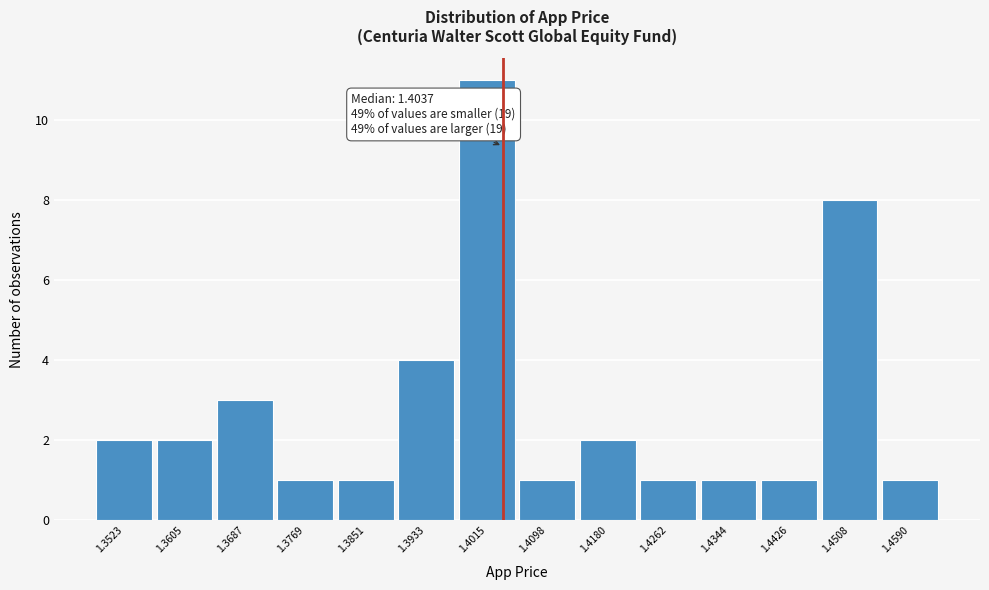

Over which range of the x-axis is the bar tallest?

1.397 to 1.406